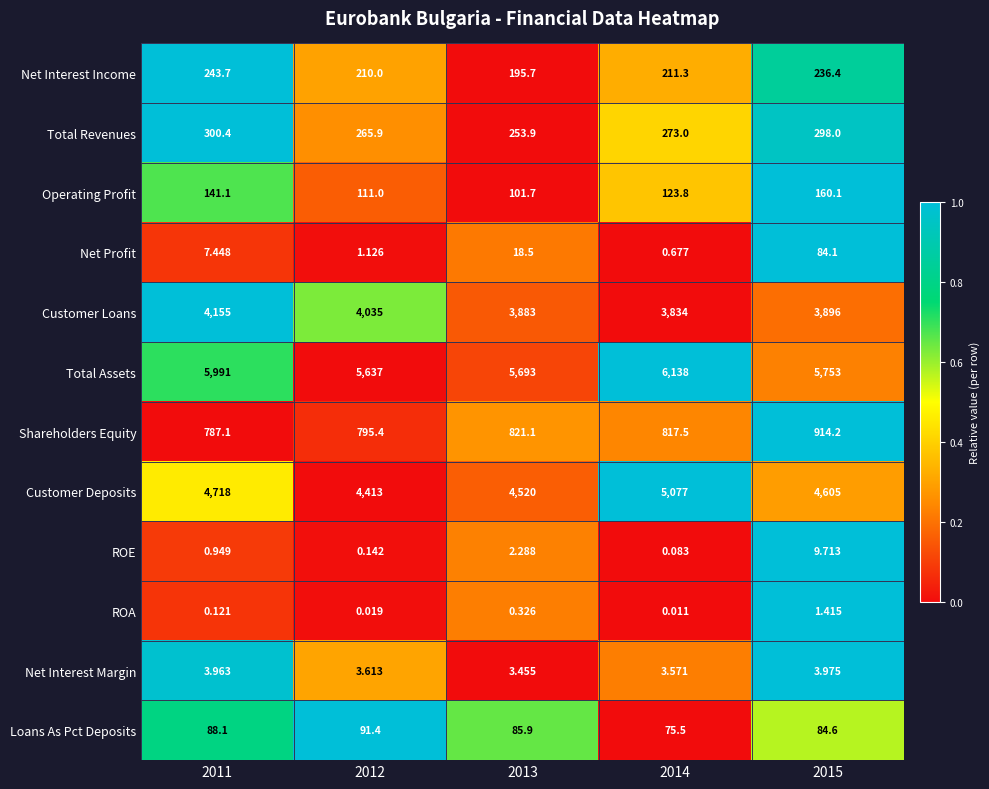

Which series has the largest range (max minus min)?

Customer Deposits